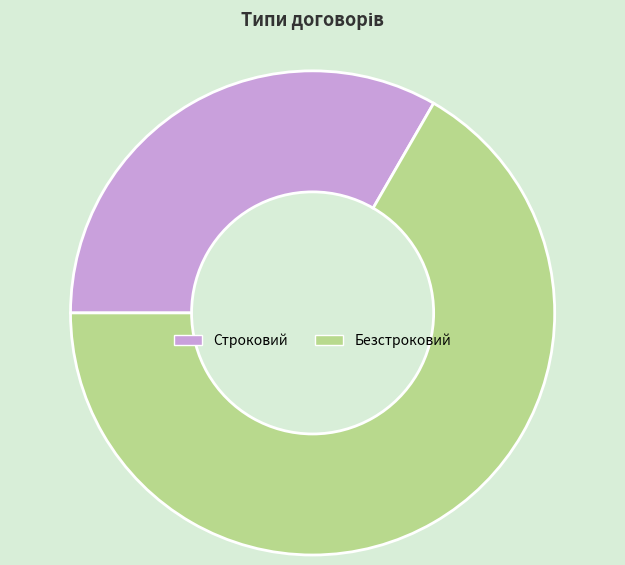

Do Безстроковий and Строковий together represent more than half of the pie?

Yes